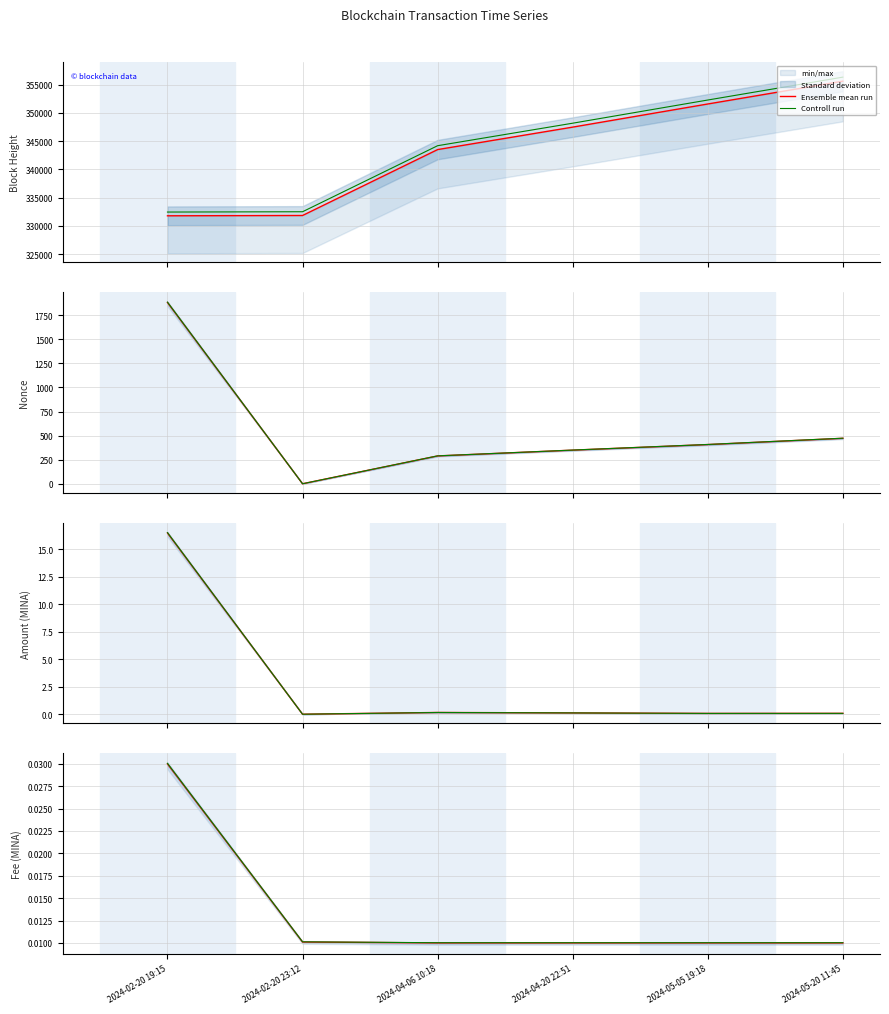

Is it true that Controll run equals 0.0 at 2024-04-06 10:18?

True